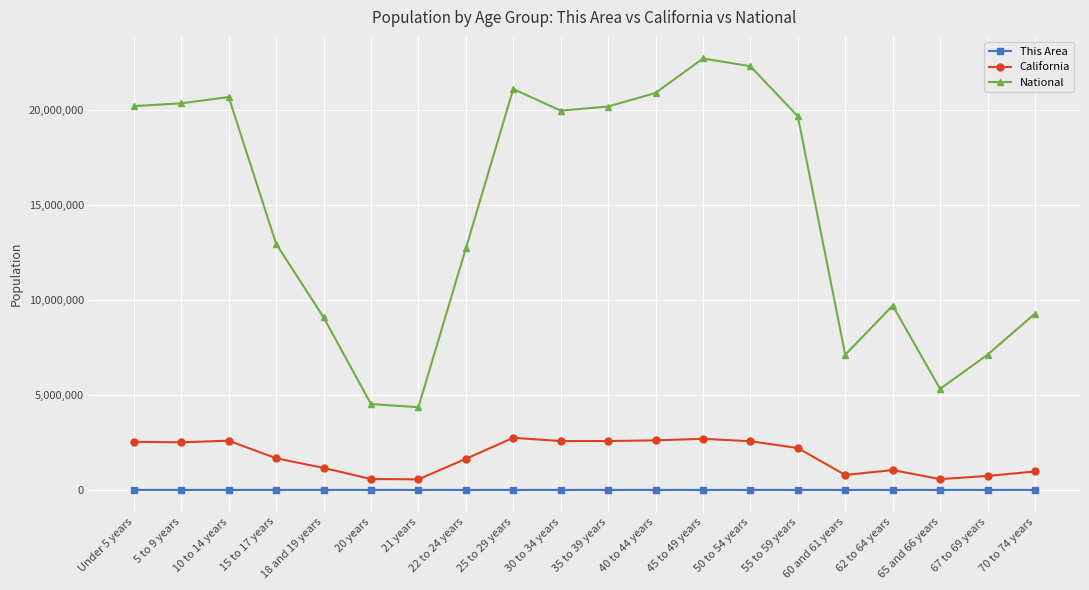

The value of National at 20 years is 6826487. True or false?

False